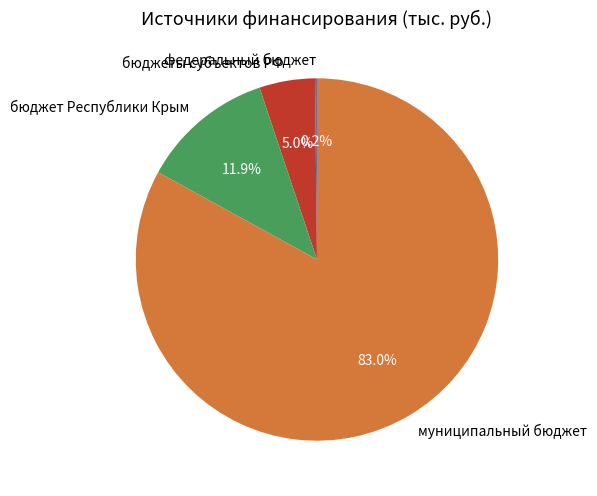

Between бюджеты субъектов РФ and муниципальный бюджет, which is larger?

муниципальный бюджет